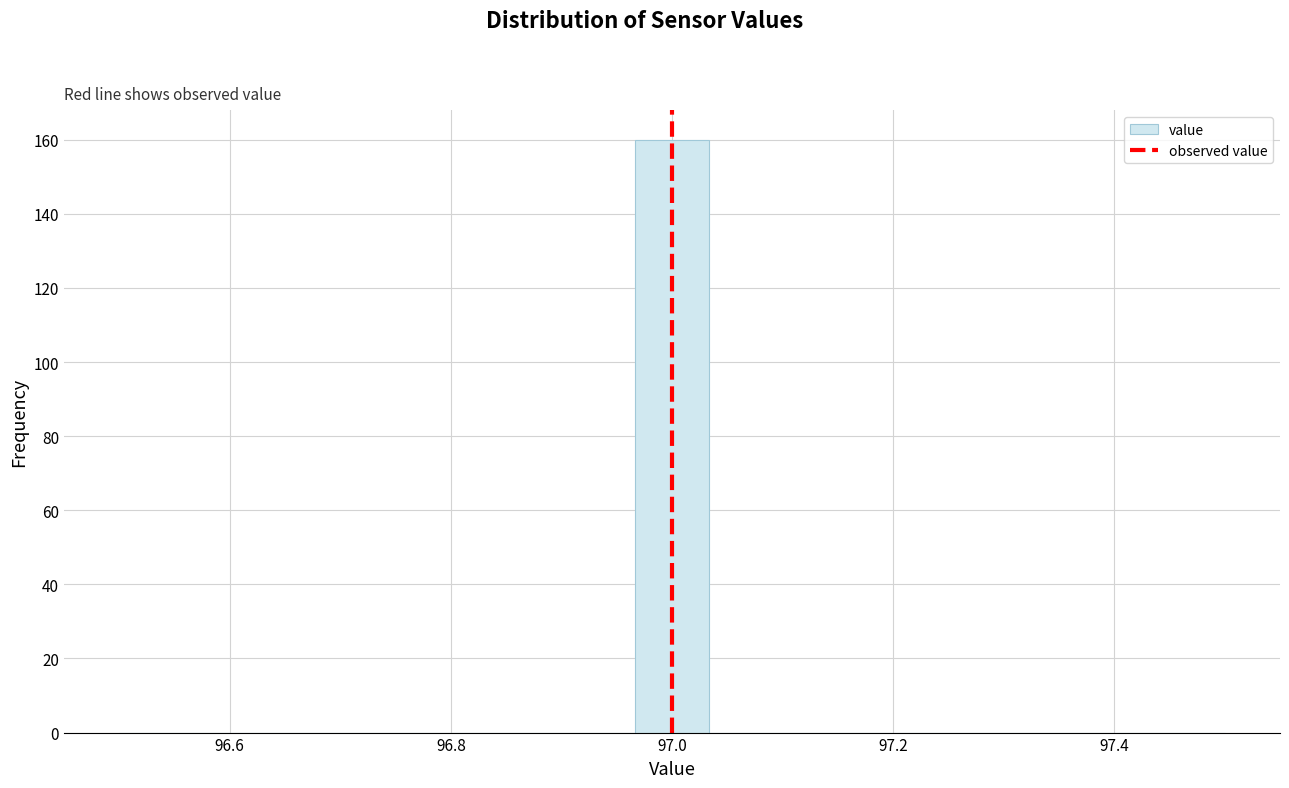

Around what value on the x-axis is the tallest bar? Give the approximate position of its centre, as read against the axis.

97.00